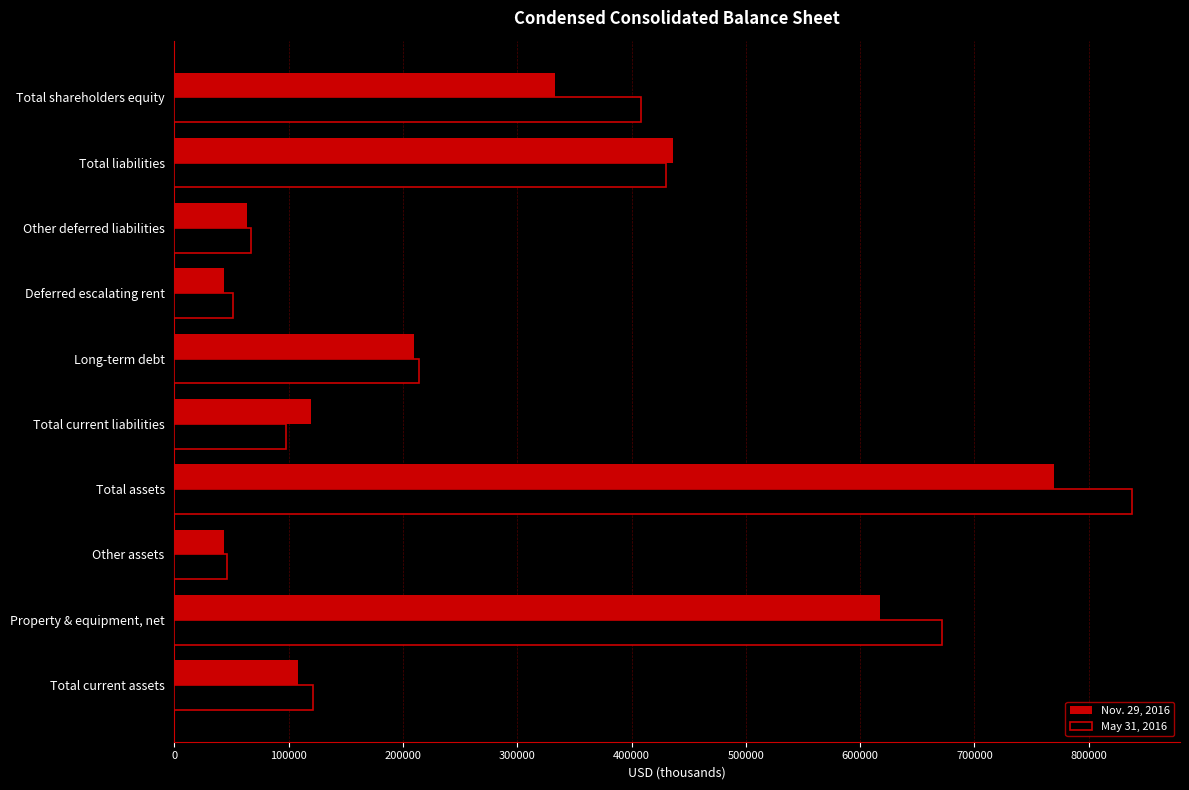

At which category is the sum across all series the highest?

Total assets